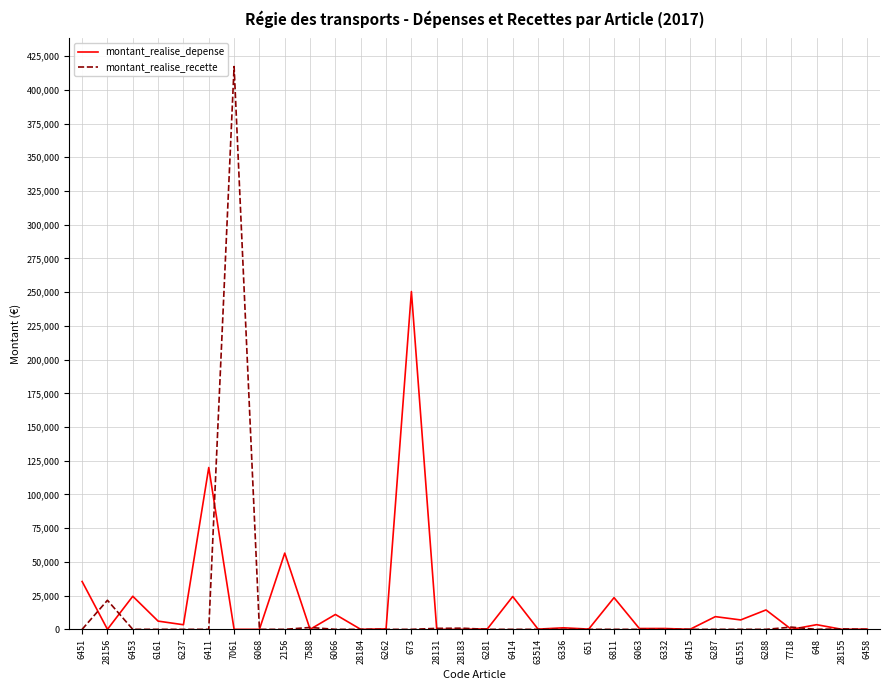

How many lines are shown in the chart?

2